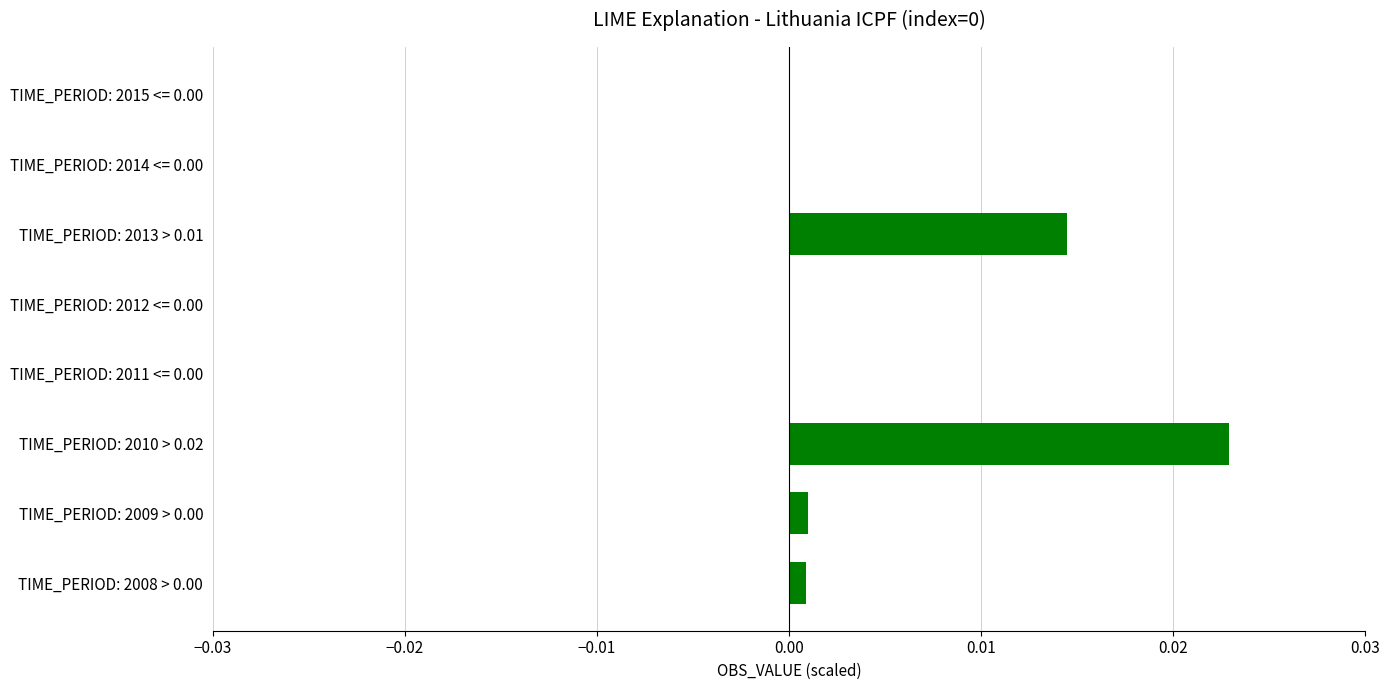

Count the number of categories in the chart.

8